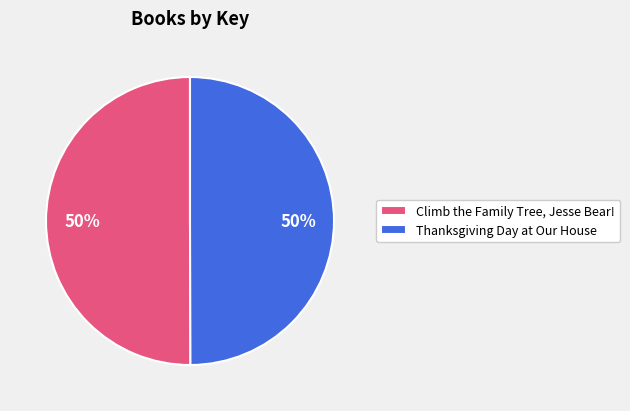

To the nearest percent, what percentage of the pie is Climb the Family Tree, Jesse Bear!?

50%